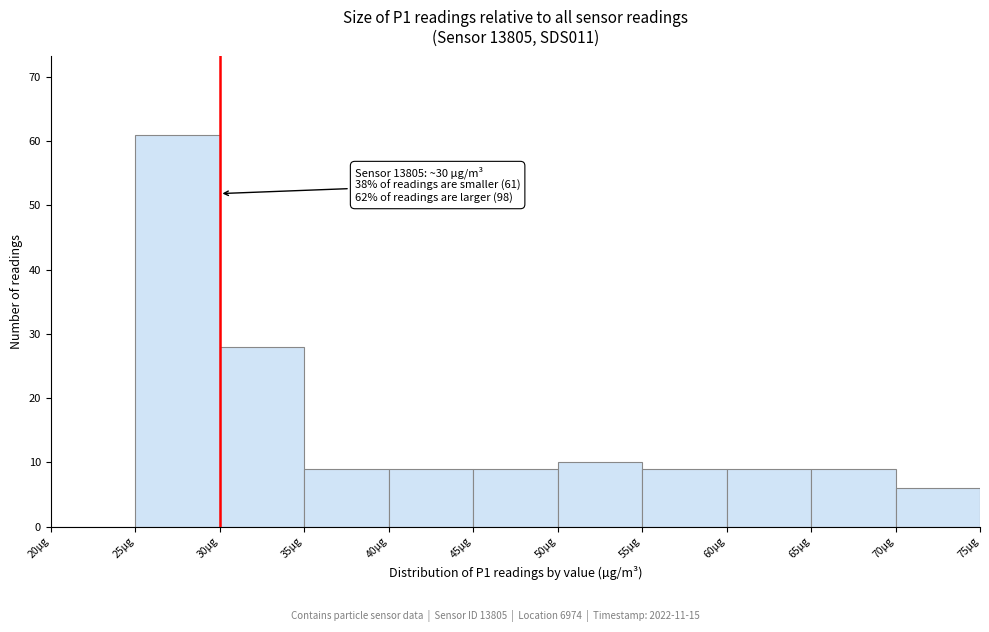

Over which range of the x-axis is the bar tallest?

25 to 30